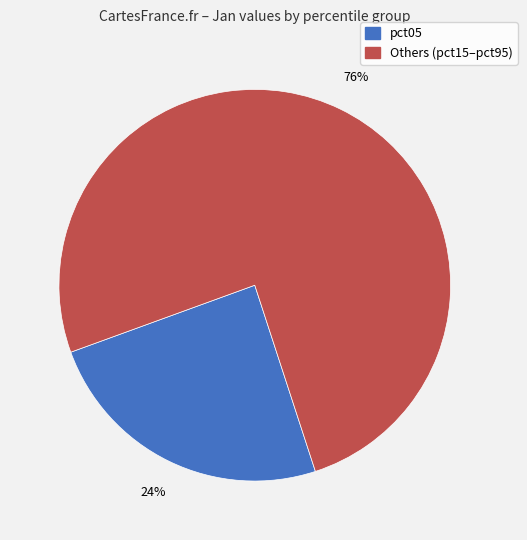

To the nearest percent, what is the average slice percentage?

50%